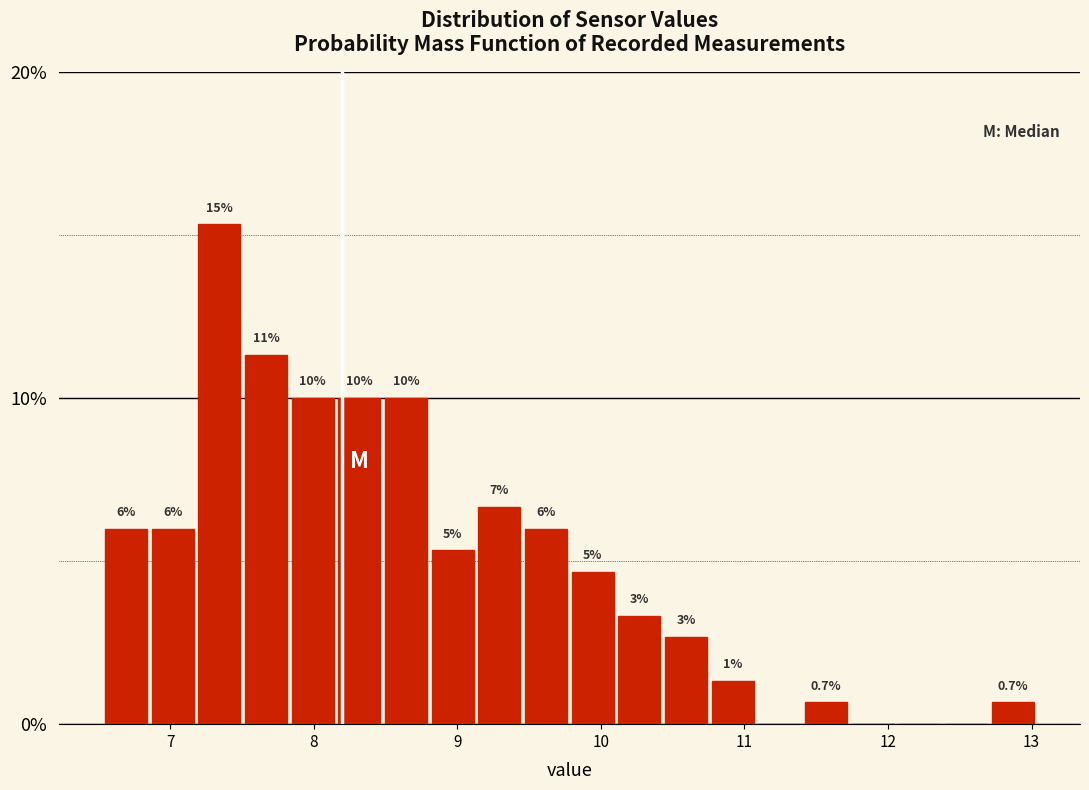

Around what value on the x-axis is the tallest bar? Give the approximate position of its centre, as read against the axis.

7.3